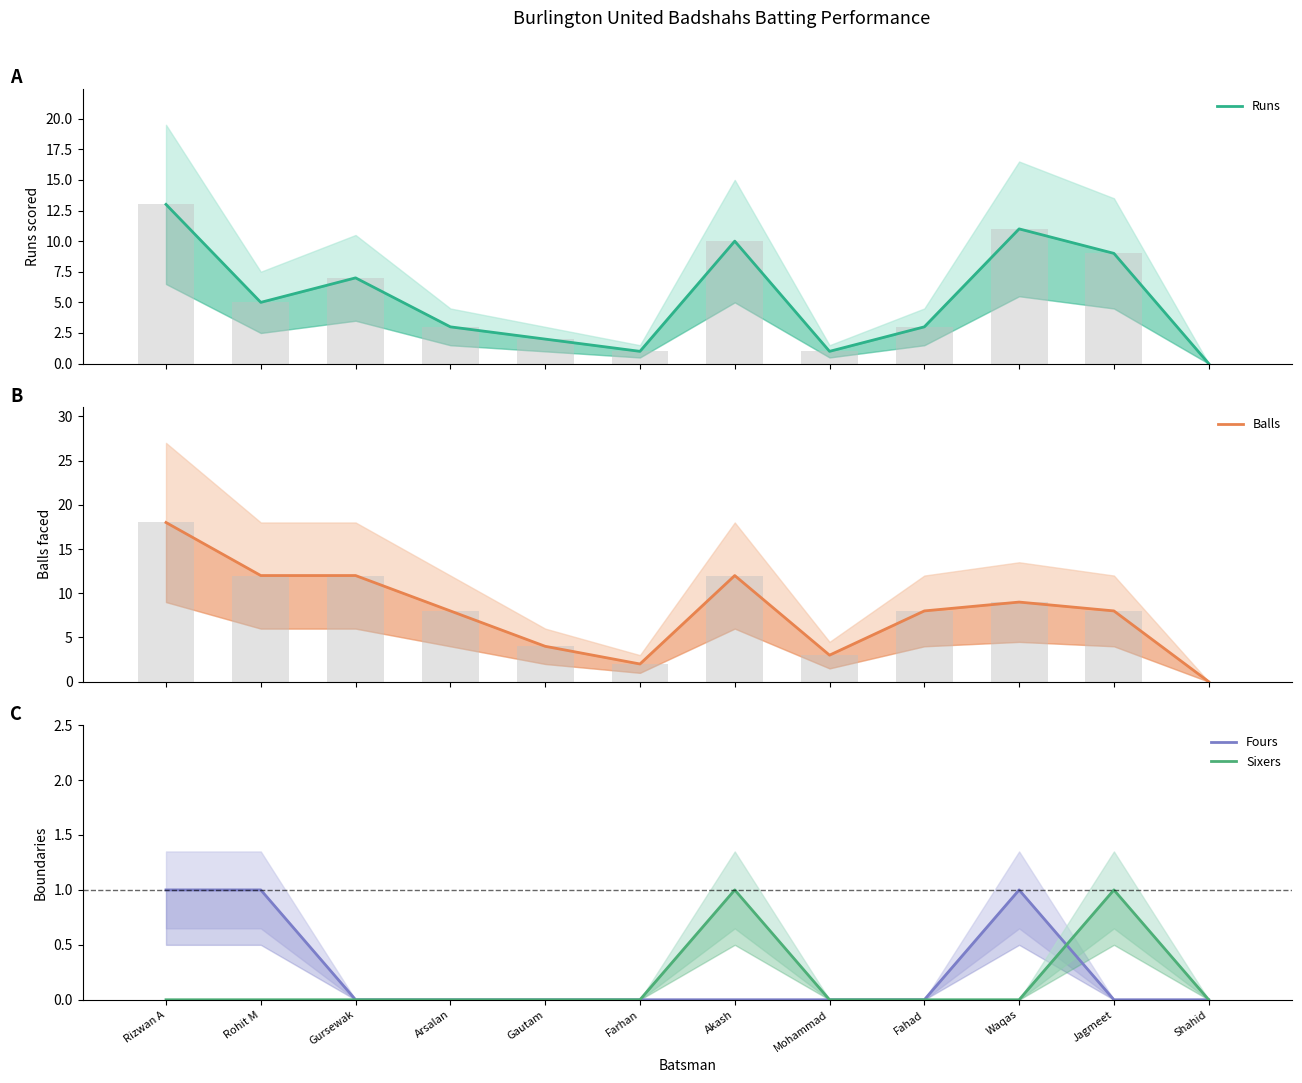

What position from the left is Rizwan A?

1